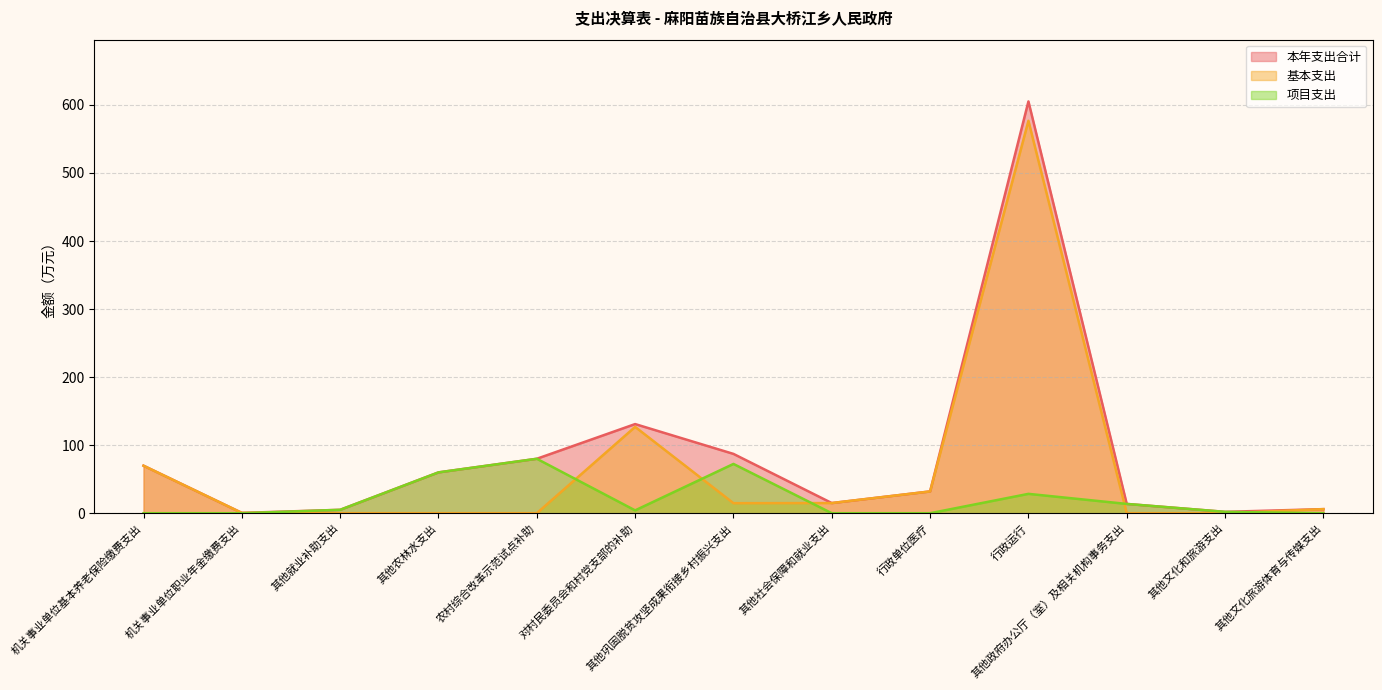

What is the difference between the second highest and second lowest values in the 基本支出 series?

126.8